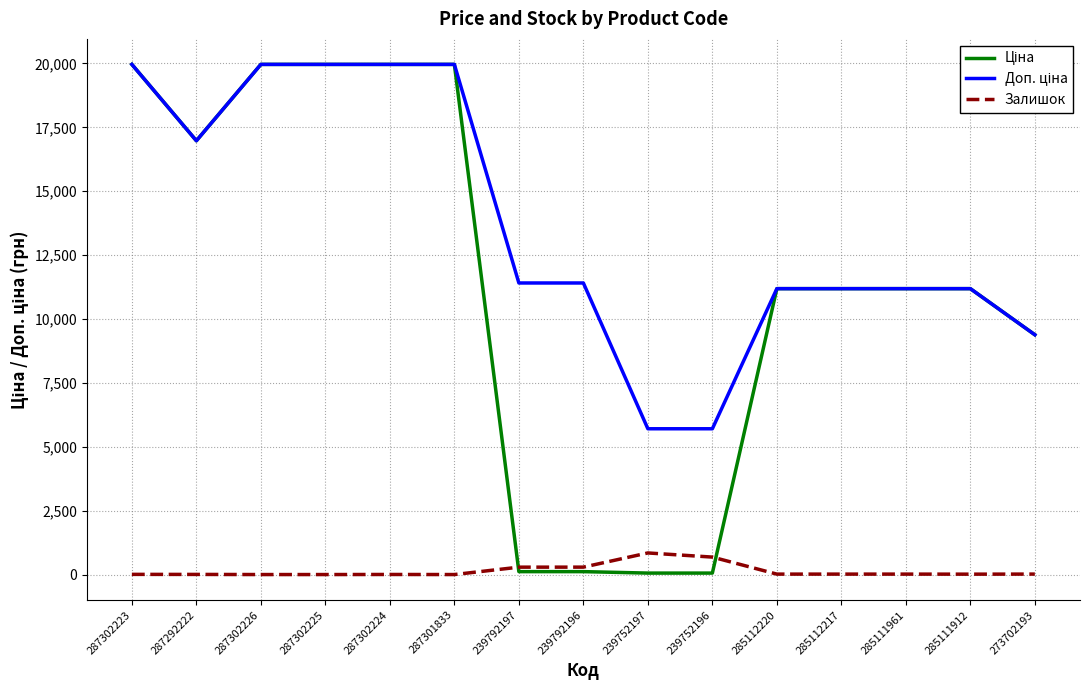

Is it true that Залишок equals 0.0 at 287301833?

True